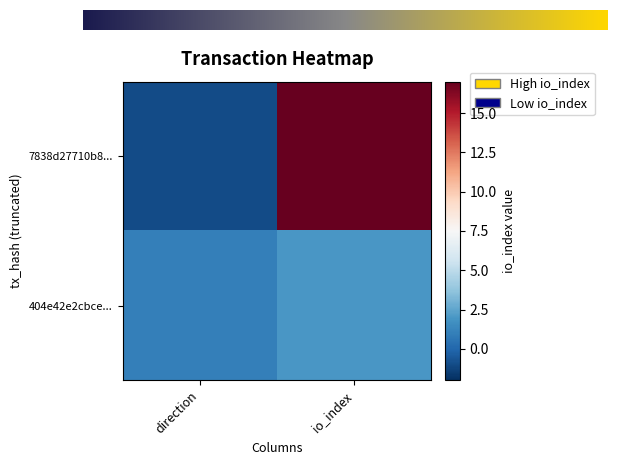

Reading left to right, extract all data points from this chart.

7838d27710b87b4ce4b633206f9b43c415aaaa8: -1=-1	1=17
404e42e2cbce024d79f56bb8736802552ff1e27: -1=1	1=2